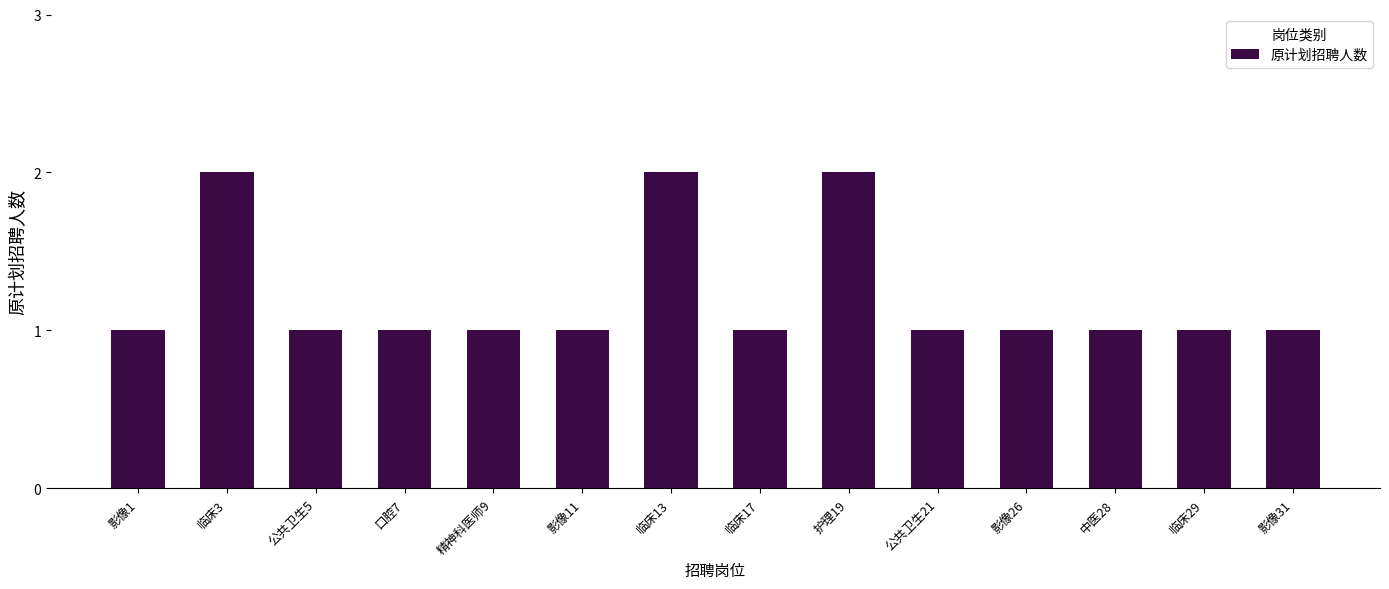

Is it true that the value at 临床29 is 1?

True